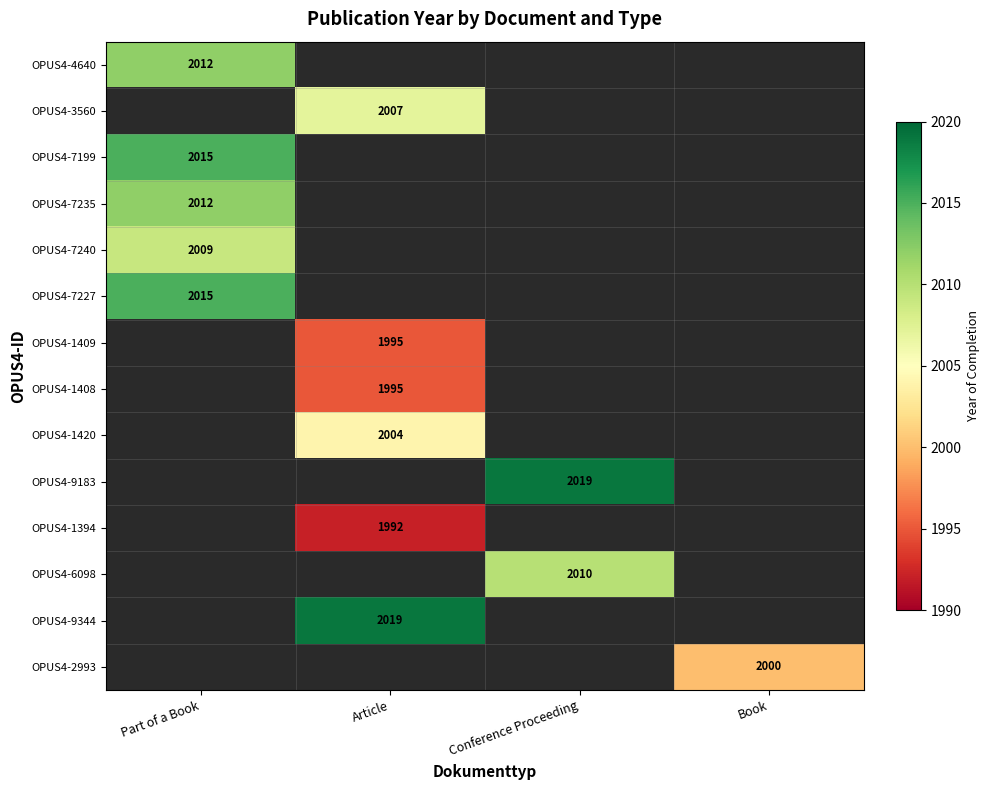

Is it true that OPUS4-3560 equals 1191.8 at Article?

False